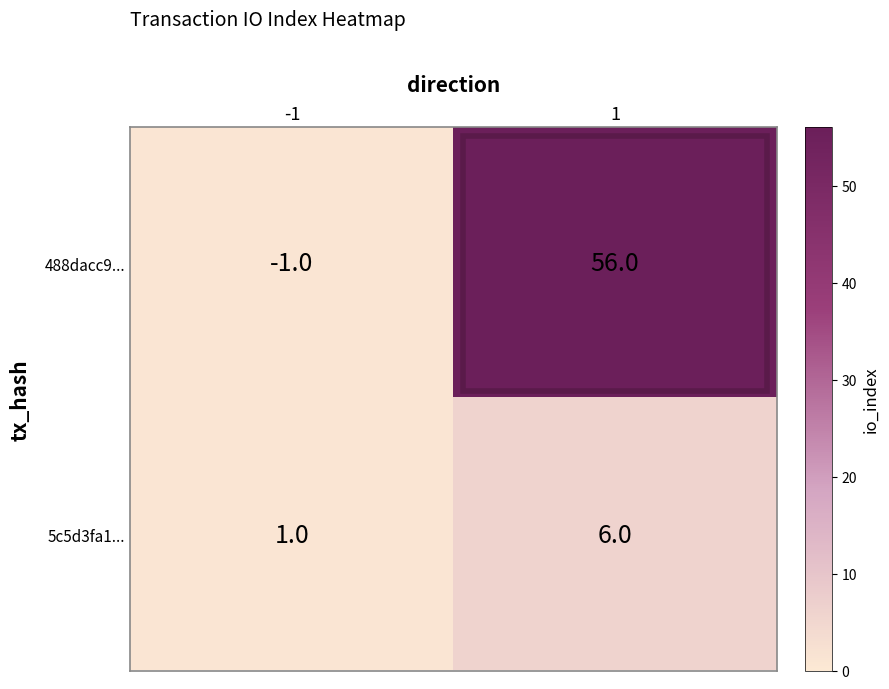

What is the difference between the maximum and minimum values in the 488dacc9... series?

57